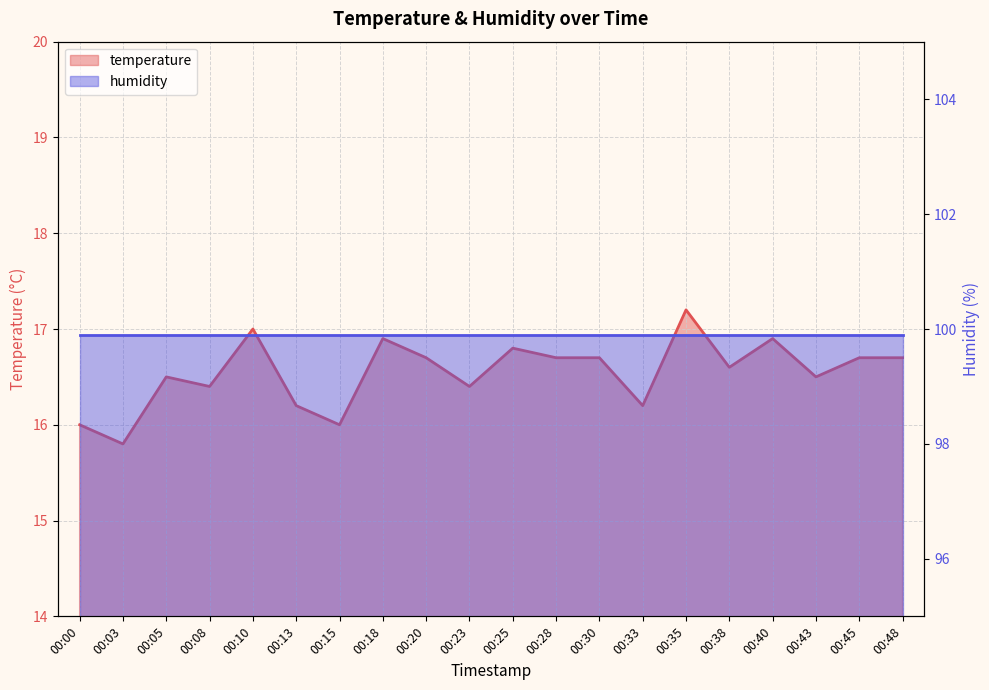

True or false: the data shows 29.5 at 00:18.

False